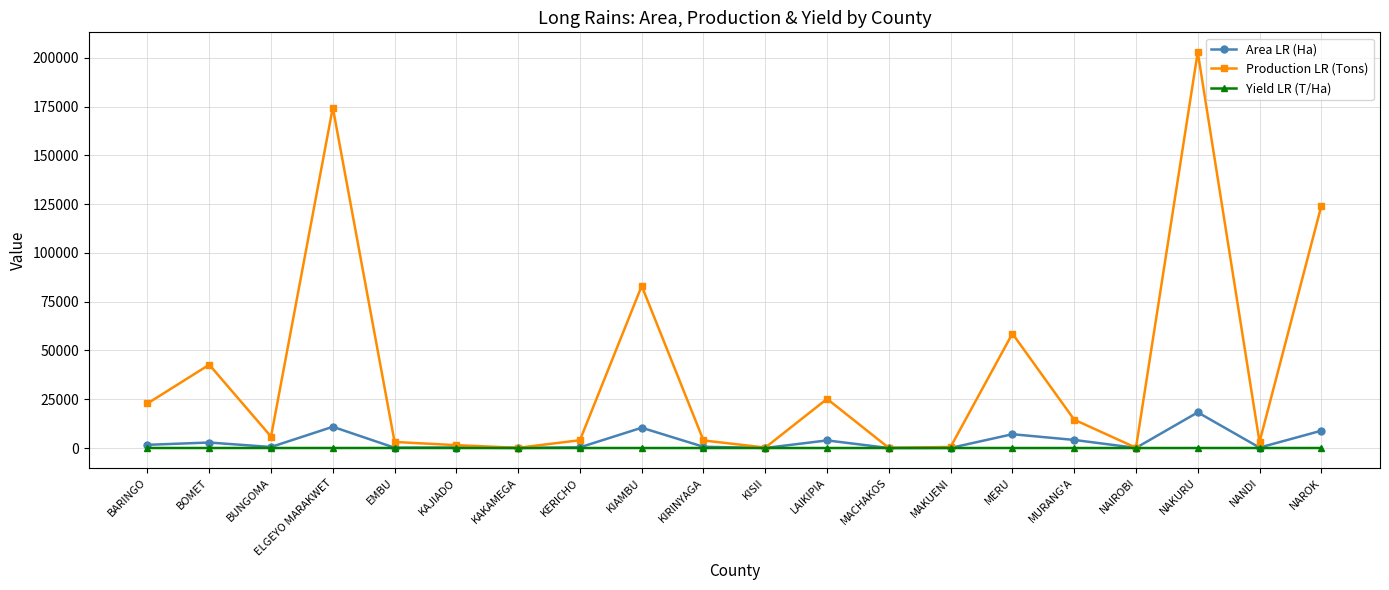

What is the sum of the Yield LR (T/Ha) values at LAIKIPIA and BOMET?

21.6